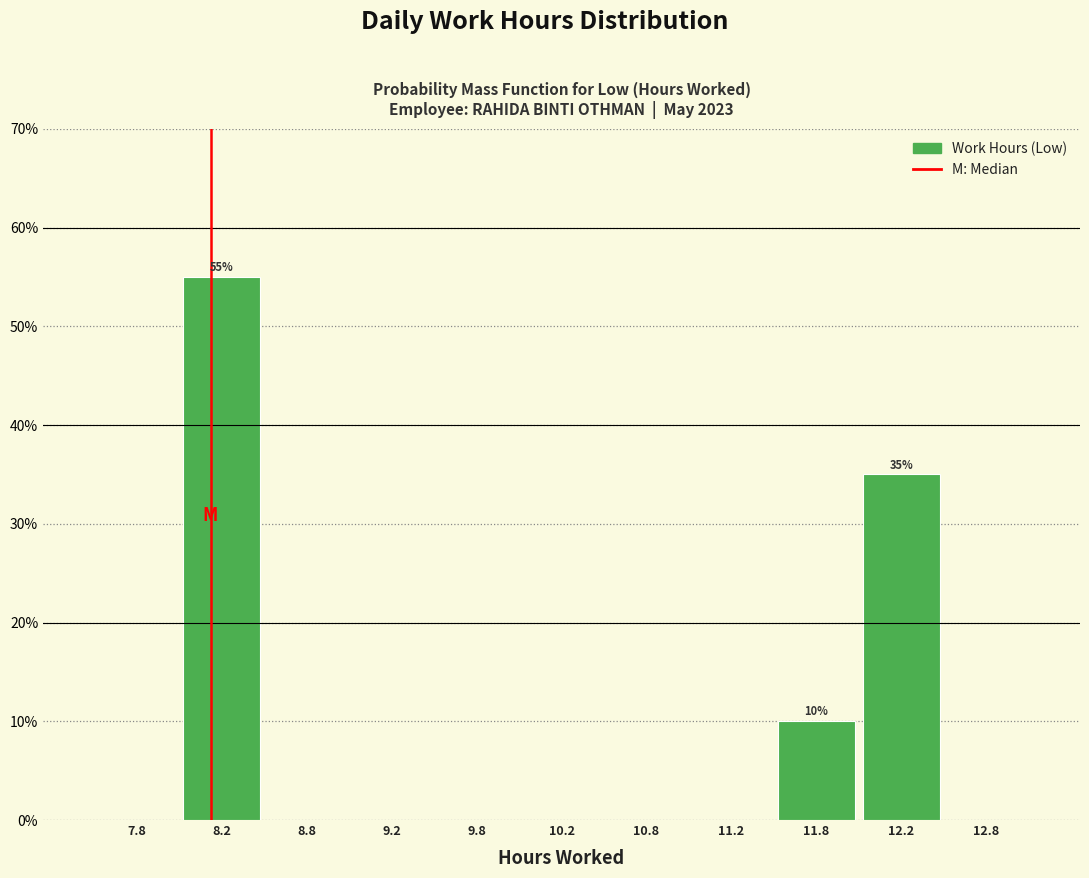

Which range on the x-axis has the tallest bar?

8.0 to 8.5